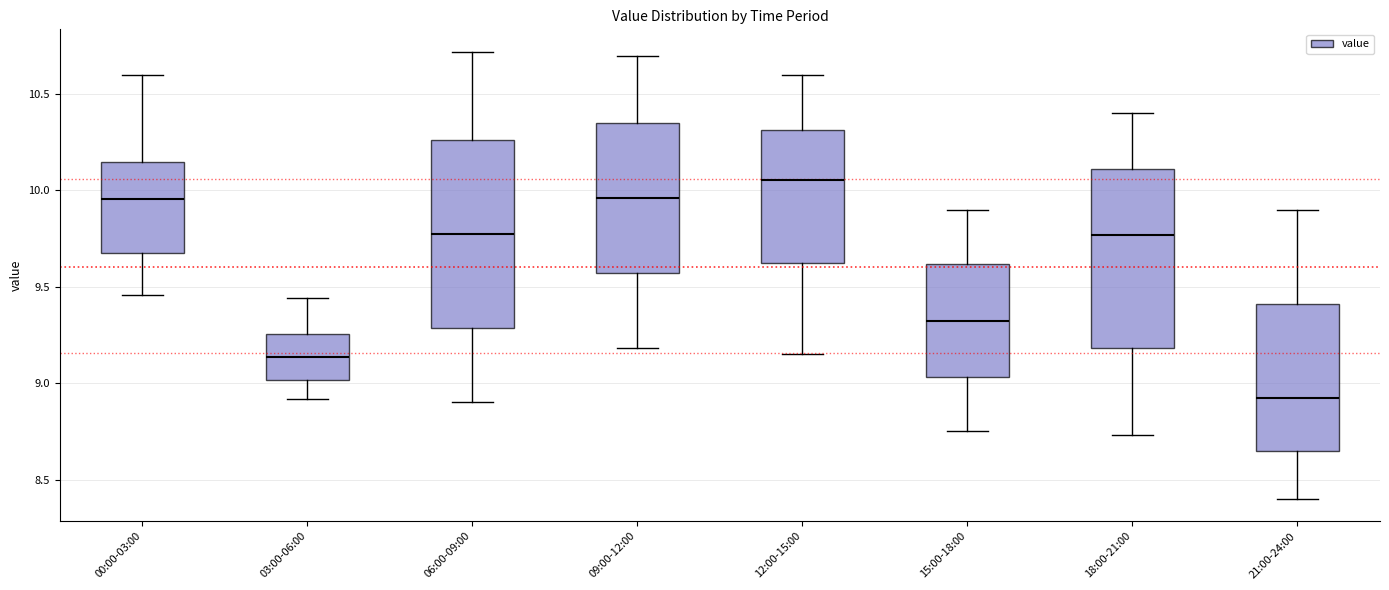

Reading left to right, transcribe this box plot: for each box, give where its median line is, the range the box spans, and where its two whiskers end, as read against the y-axis. The values are not printed on the chart, so give them approximately, as read against the axis.

00:00-03:00: median 9.95, box 9.70 to 10.15, whiskers 9.45 to 10.60
03:00-06:00: median 9.15, box 9.00 to 9.25, whiskers 8.90 to 9.45
06:00-09:00: median 9.80, box 9.30 to 10.25, whiskers 8.90 to 10.70
09:00-12:00: median 9.95, box 9.55 to 10.35, whiskers 9.20 to 10.70
12:00-15:00: median 10.05, box 9.65 to 10.30, whiskers 9.15 to 10.60
15:00-18:00: median 9.35, box 9.05 to 9.60, whiskers 8.75 to 9.90
18:00-21:00: median 9.75, box 9.20 to 10.10, whiskers 8.75 to 10.40
21:00-24:00: median 8.95, box 8.65 to 9.40, whiskers 8.40 to 9.90